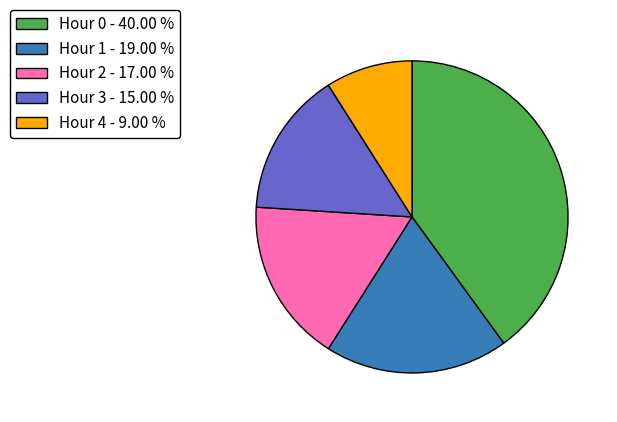

Approximately how many times larger is the value at Hour 2 - 17.00 % compared to Hour 4 - 9.00 %?

1.9